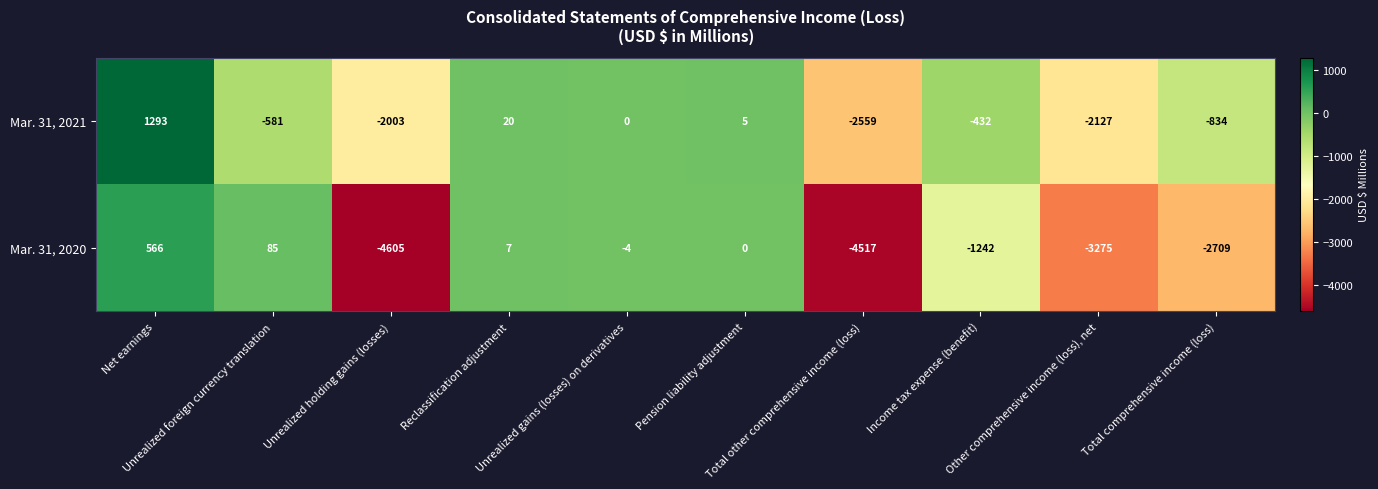

What is the difference between the maximum and minimum values in the Mar. 31, 2020 series?

5171